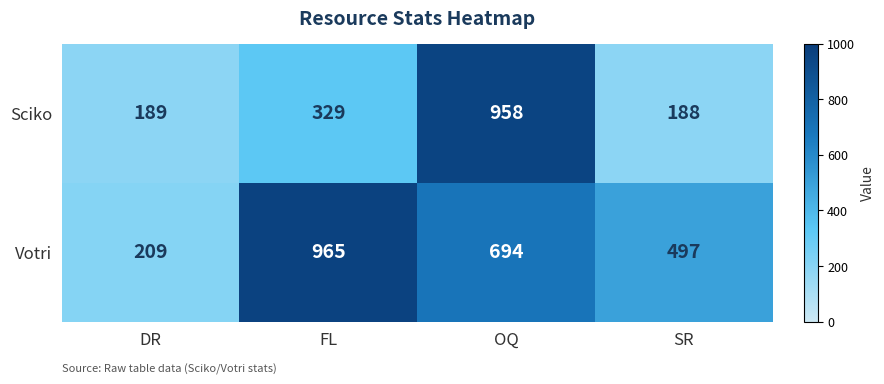

Is it true that Sciko equals 115 at SR?

False